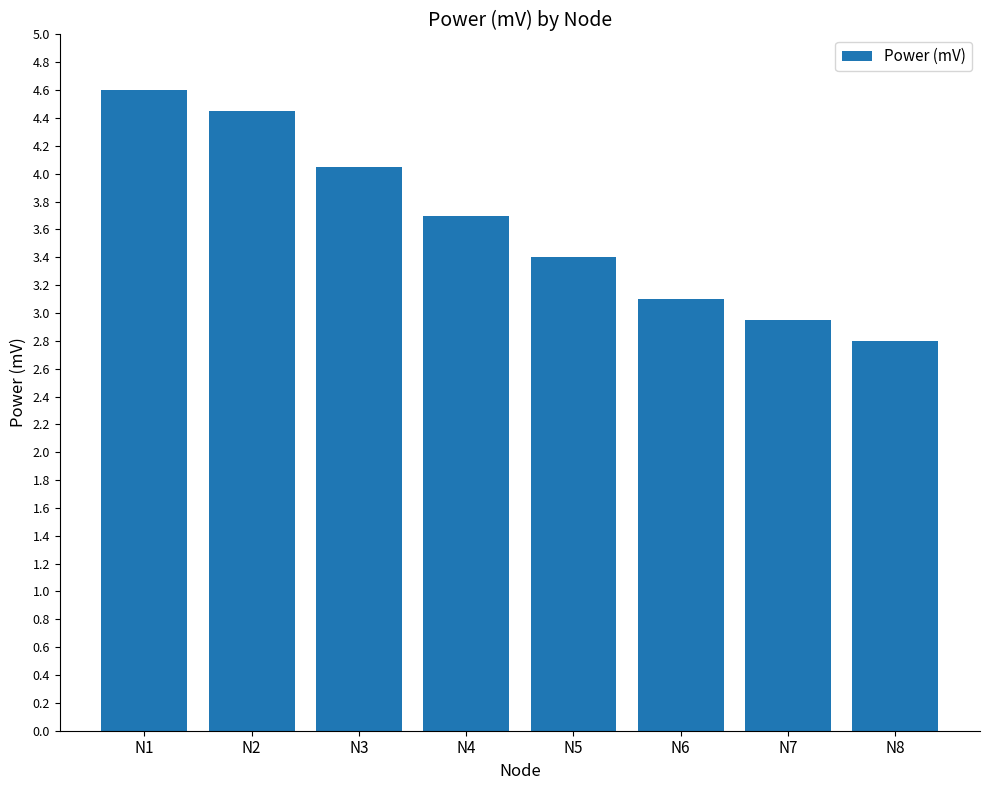

Count the number of categories in the chart.

8